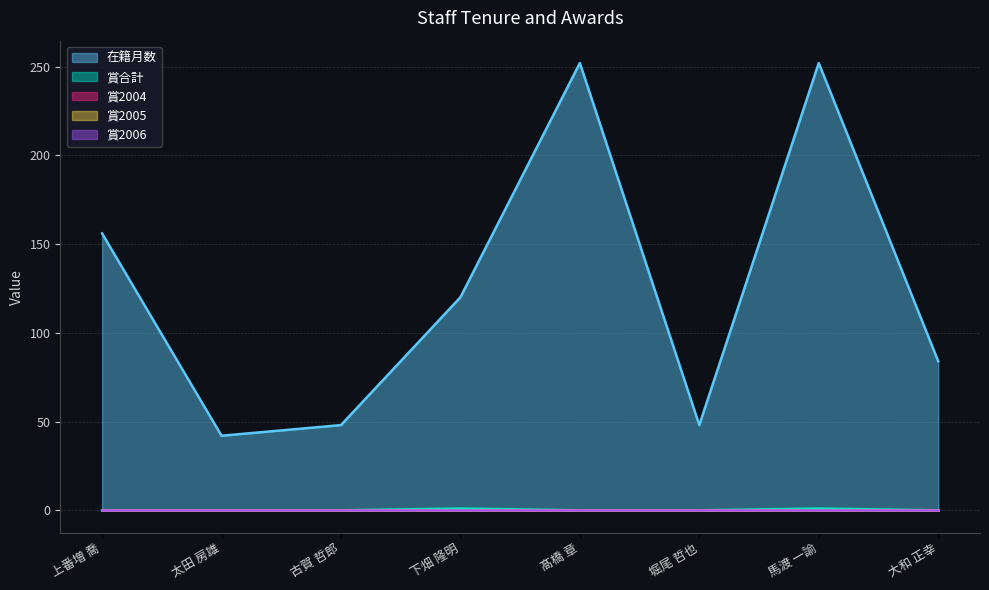

Does the chart have visible grid lines?

Yes